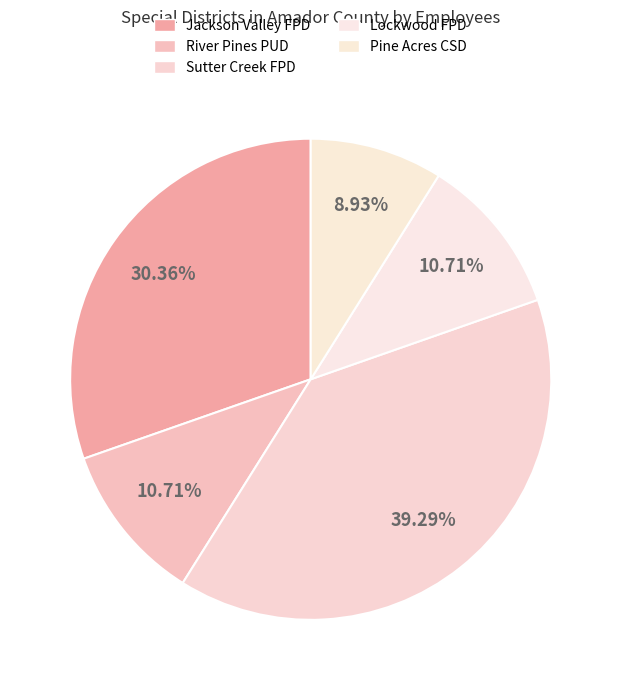

To the nearest percent, what is the difference between the largest and smallest slice percentages?

30%